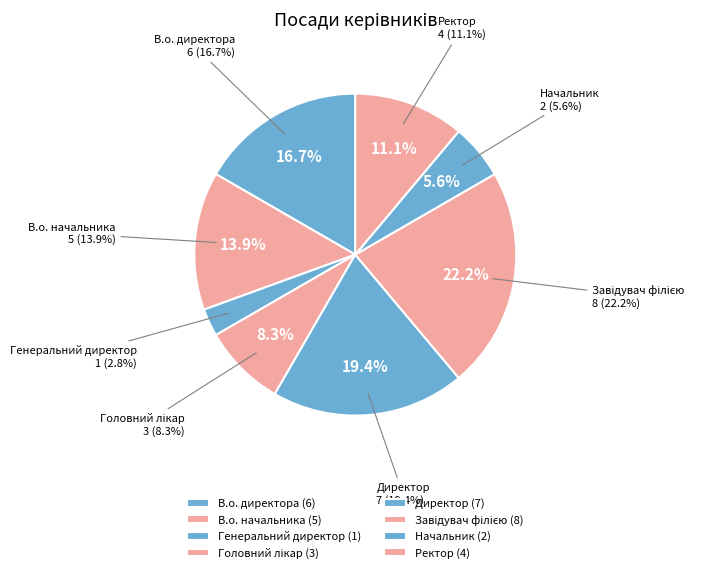

Count the number of slices in the pie.

8